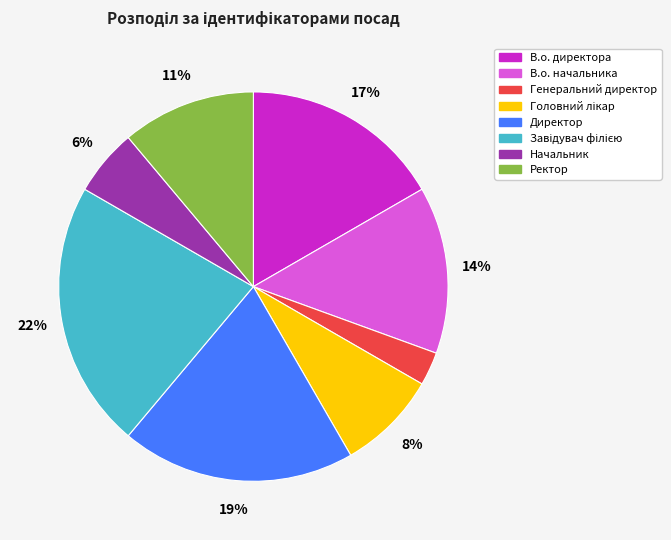

Which has a higher value, Директор or Генеральний директор?

Директор